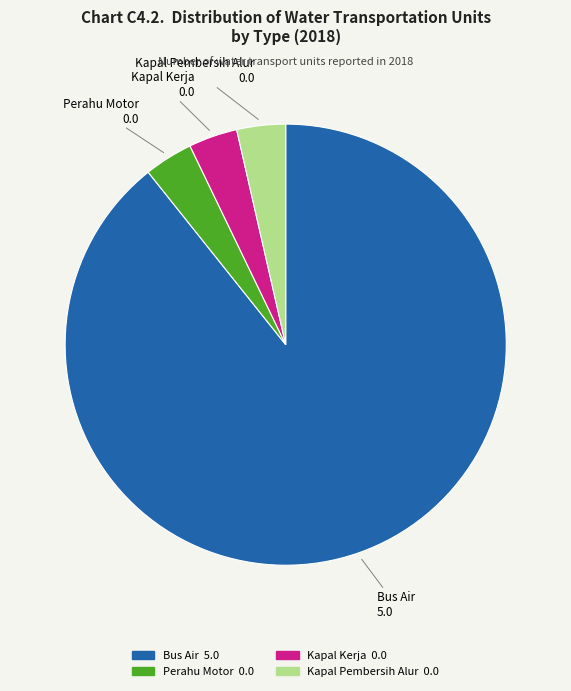

Which has a higher value, Bus Air or Kapal Pembersih Alur?

Bus Air